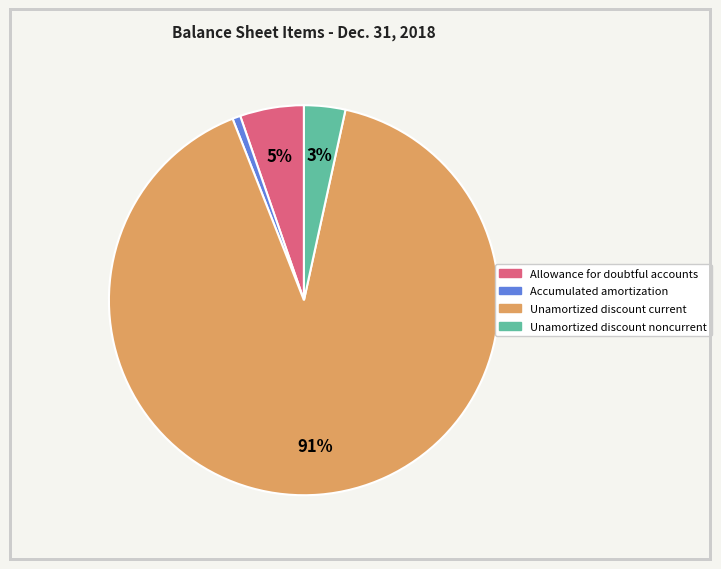

To the nearest percent, what is the combined percentage of Unamortized discount noncurrent and Unamortized discount current?

94%